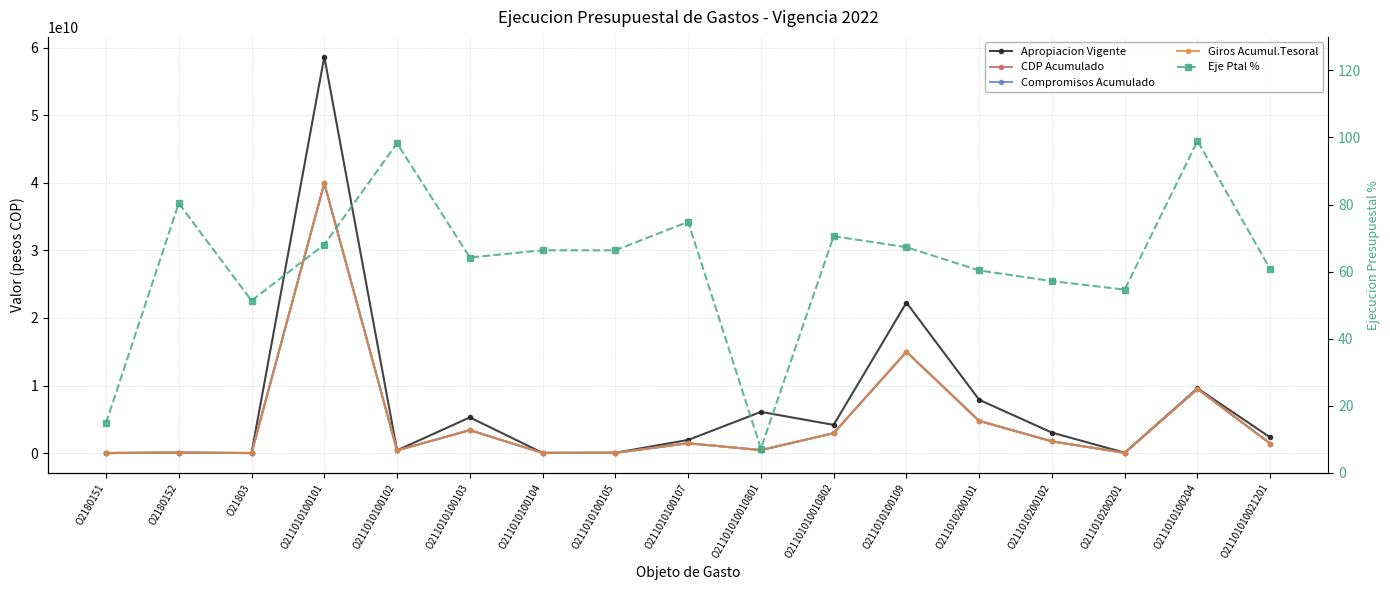

Between O211010200101 and O2180152, which is larger?

O211010200101